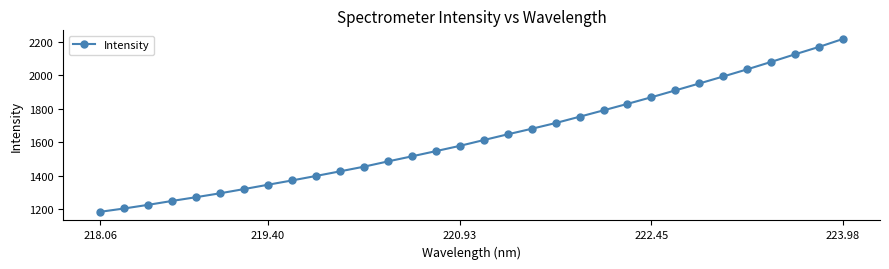

What is the sum of all values?

52222.8